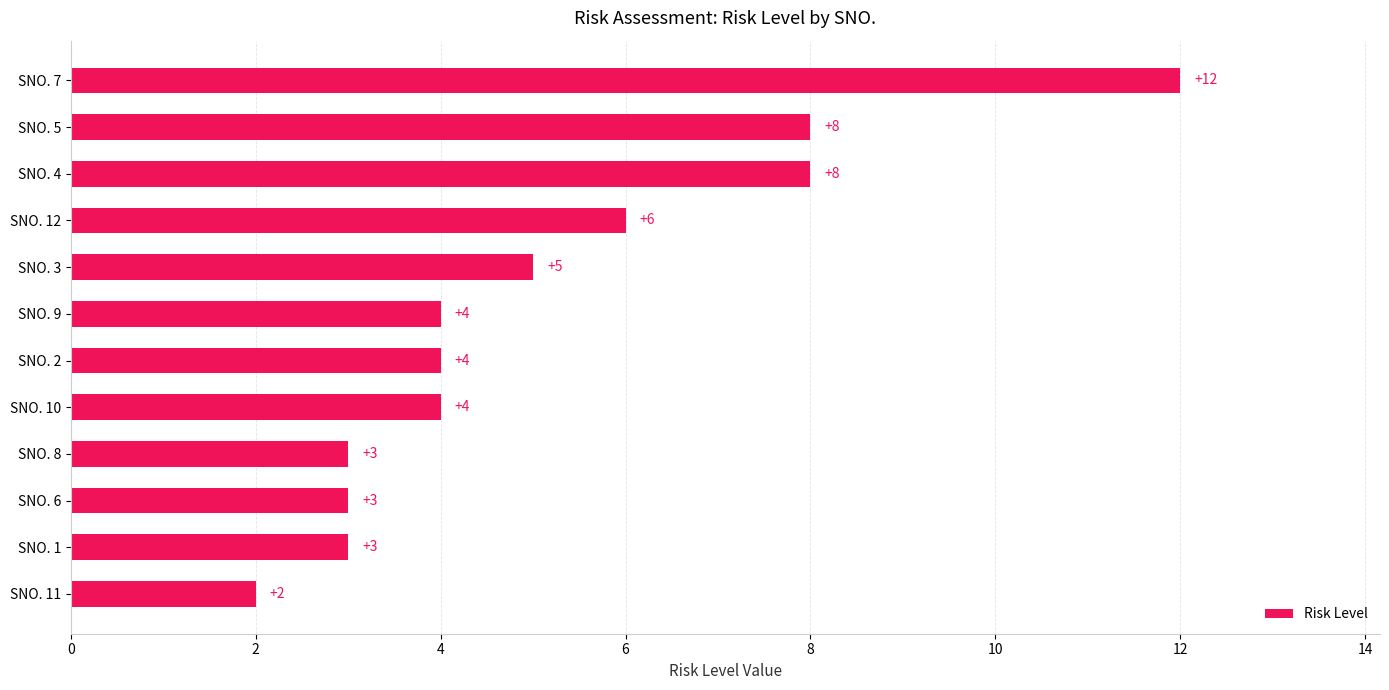

The chart shows a value of 1 at SNO. 6. True or false?

False